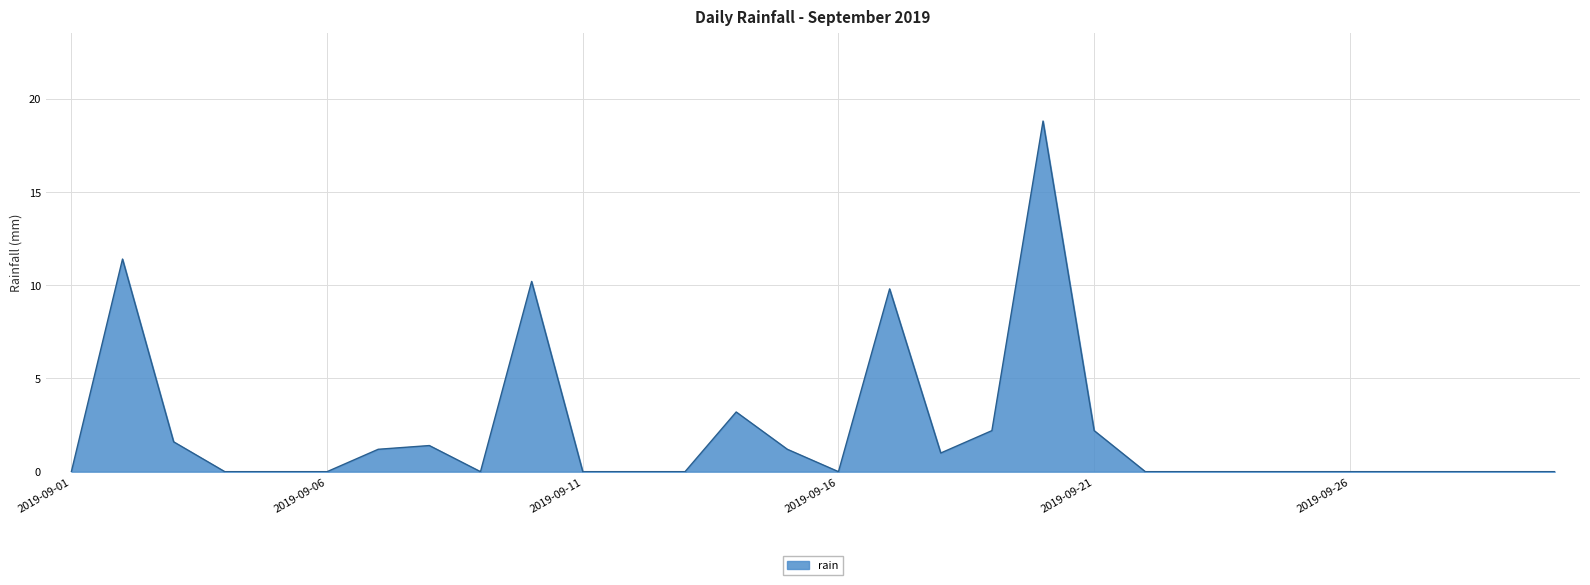

What is the maximum value shown in the chart?

18.8